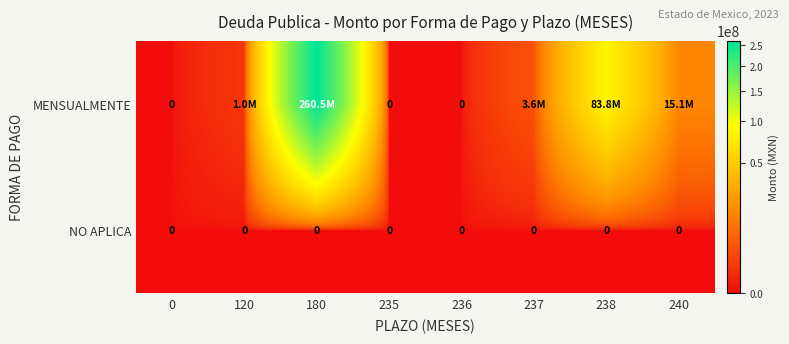

At which category is the sum across all series the highest?

180